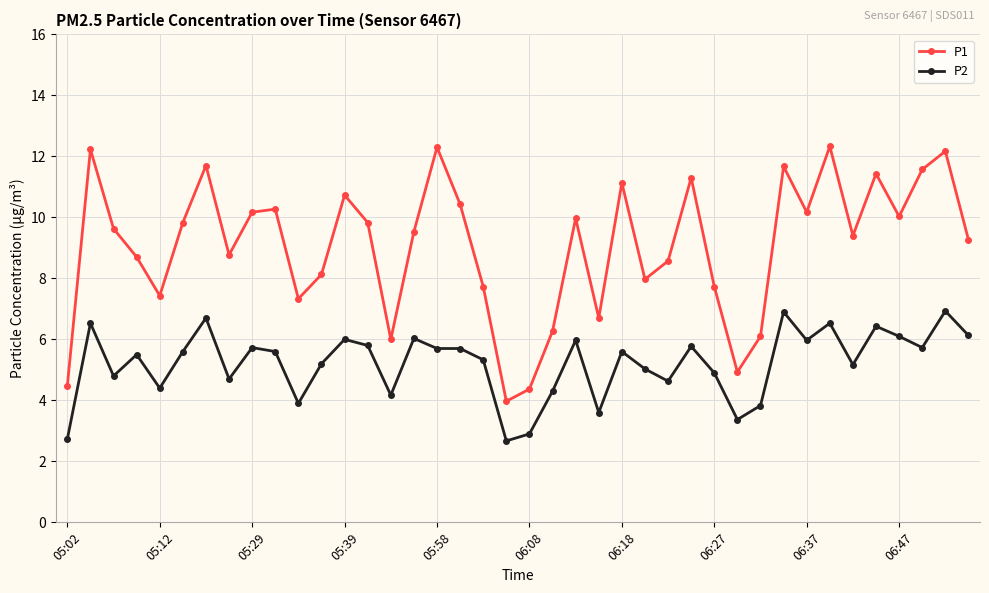

What is the sum of all P2 values?

208.6